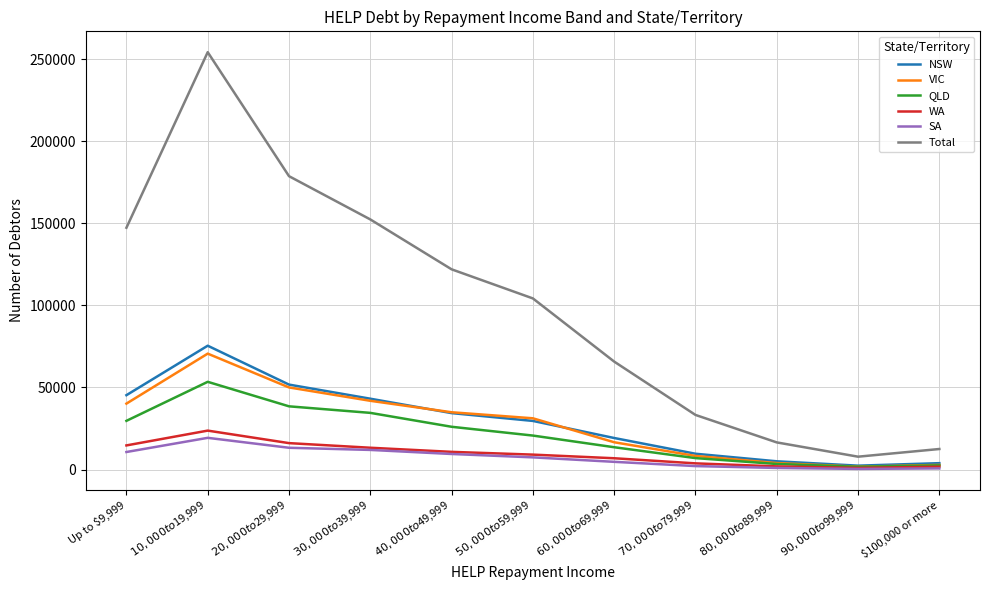

Which series has the widest spread of values?

Total